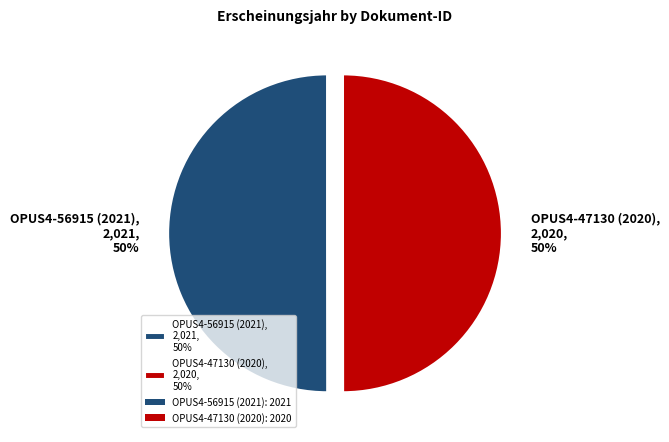

True or false: OPUS4-47130 (2020), 2,020, 50% accounts for 63% of the total.

False